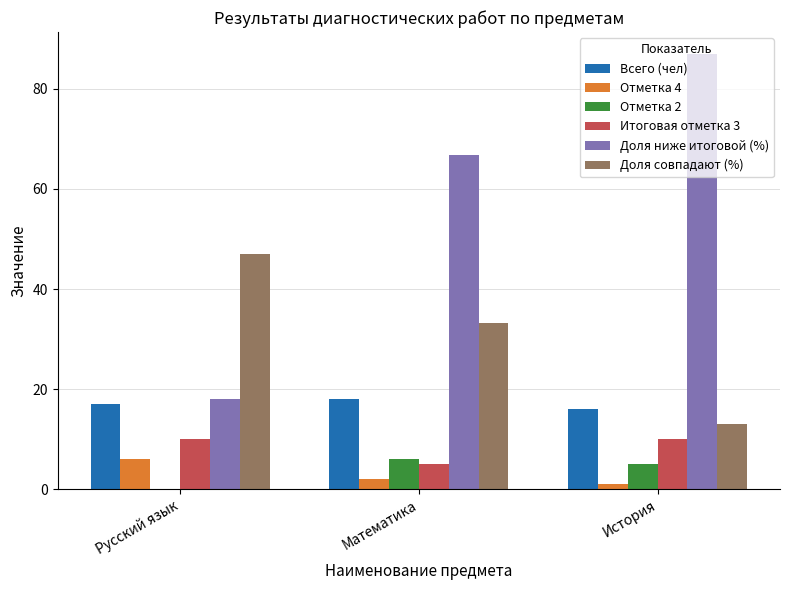

What is the total value across all series at Математика?

131.0